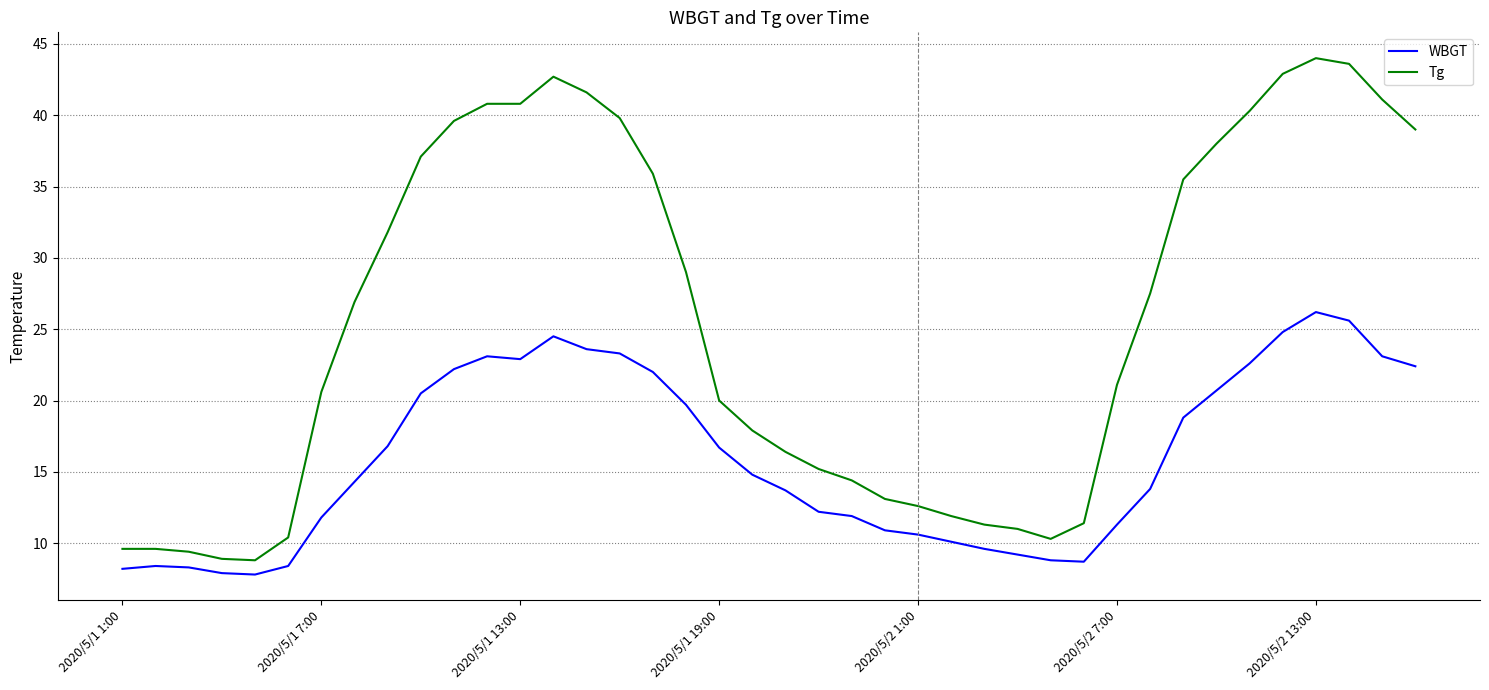

What is the greatest value displayed?

44.0